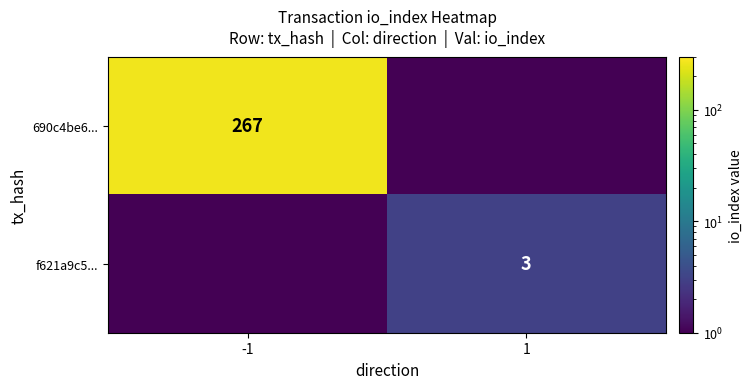

What is the difference between the 690c4be6... values at 1 and -1?

267.0